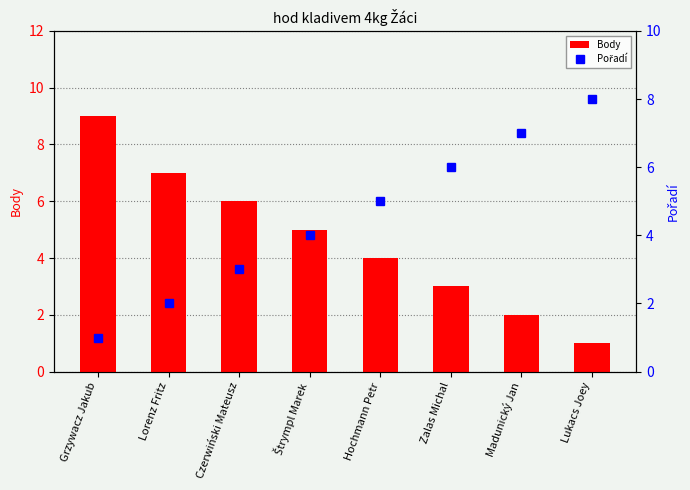

Where is Body nearest to the value 5?

Štrympl Marek